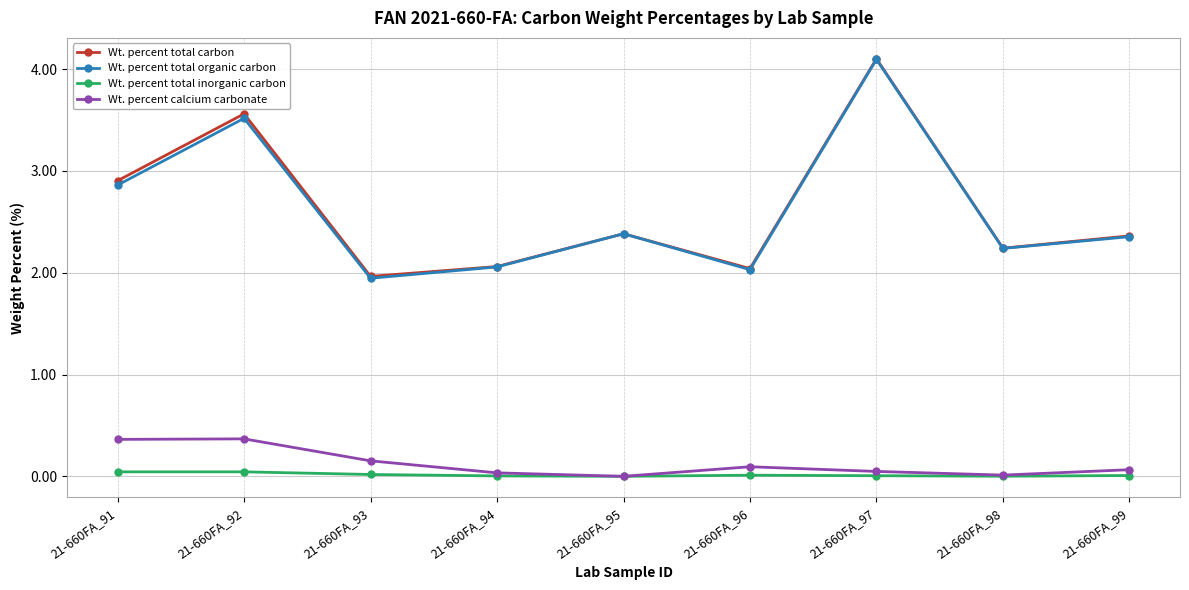

True or false: Wt. percent total organic carbon and Wt. percent total inorganic carbon cross at least once.

False